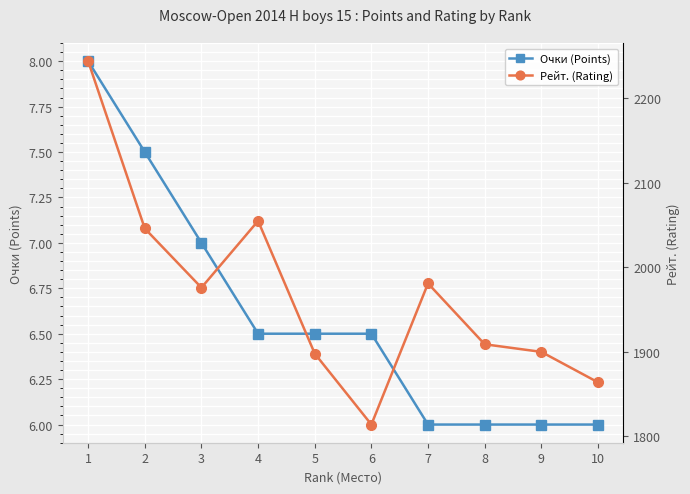

Reading left to right, list all the values displayed in this chart.

Очки (Points): 8.0	7.5	7.0	6.5	6.5	6.5	6.0	6.0	6.0	6.0
Рейт. (Rating): 2244.0	2046.0	1976.0	2055.0	1898.0	1814.0	1981.0	1909.0	1900.0	1864.0